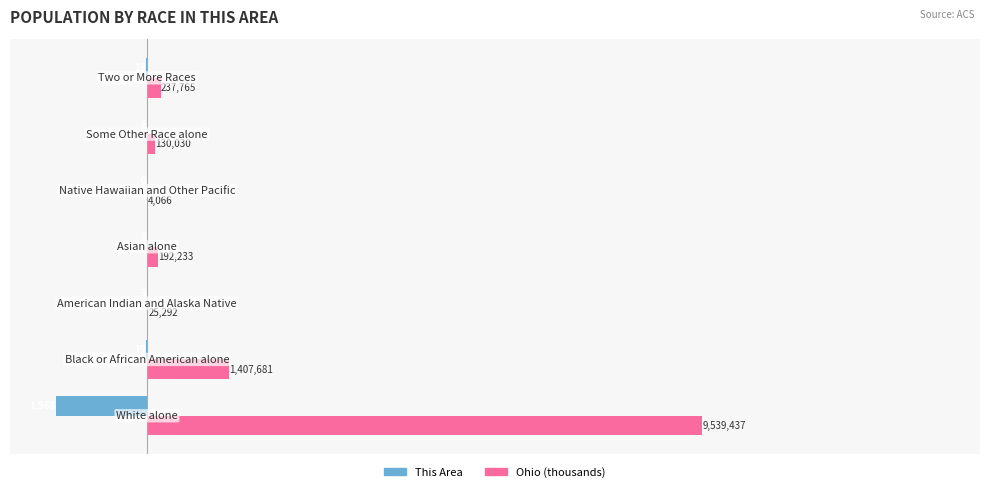

What are all the series names shown in the legend?

This Area, Ohio (thousands)